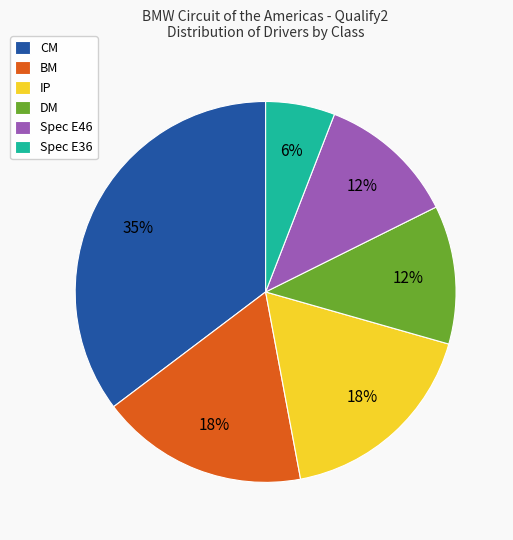

True or false: Spec E36 accounts for 16% of the total.

False